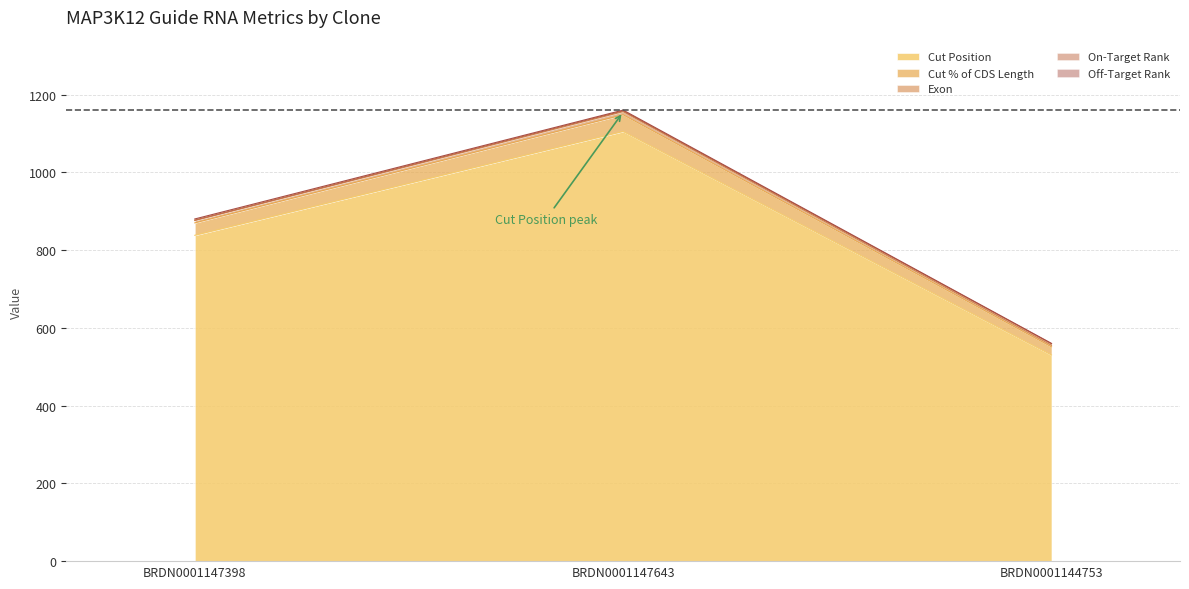

At which category is the sum across all series the highest?

BRDN0001147643